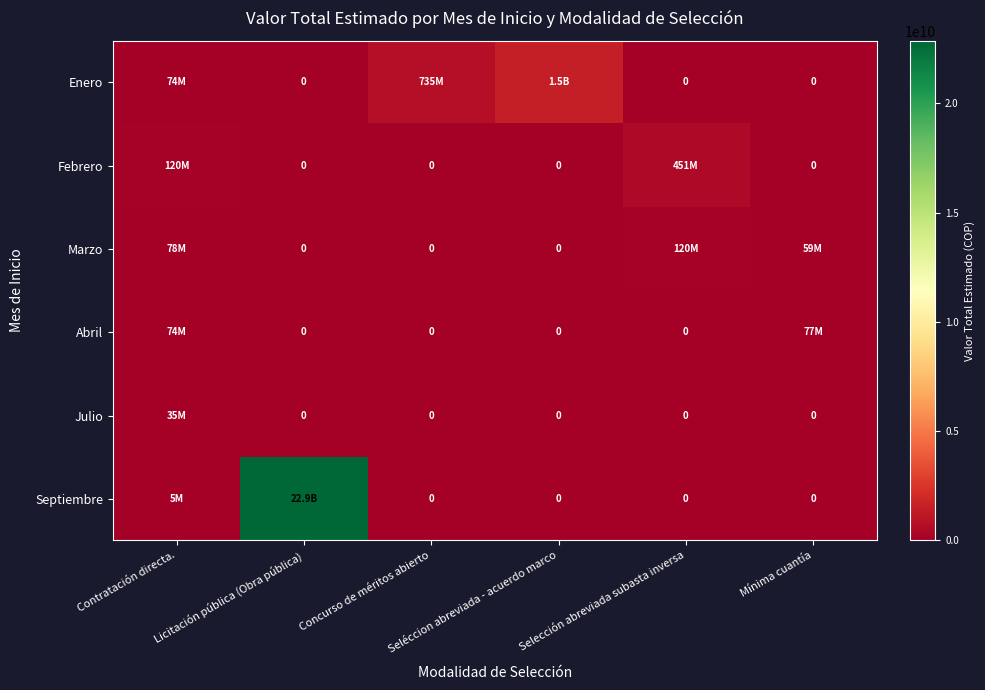

How many values in the Abril series exceed 0?

2